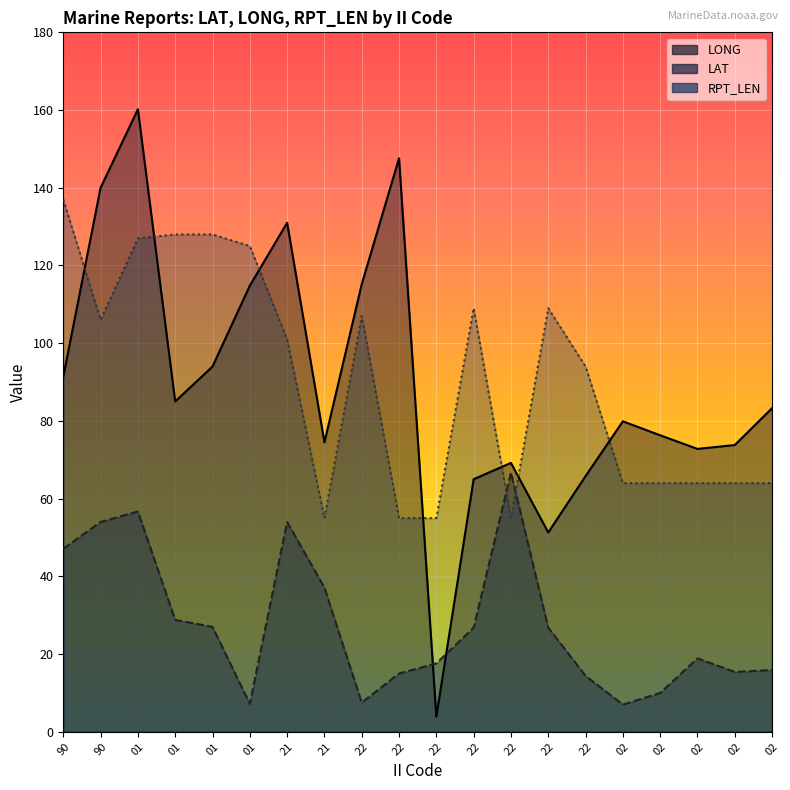

Which series has the largest total across all categories?

RPT_LEN